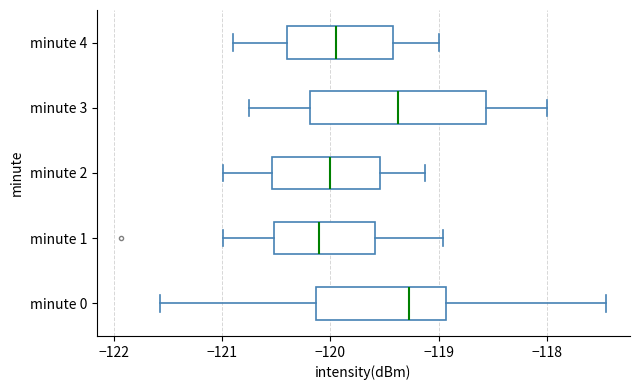

Reading bottom to top, read every box against the x-axis: the position of its median line, the range the box covers, and the ends of its whiskers. The values are not printed on the chart, so give them approximately, as read against the axis.

minute 0: median -119.3, box -120.1 to -118.9, whiskers -121.6 to -117.5
minute 1: median -120.1, box -120.5 to -119.6, whiskers -121.0 to -119.0
minute 2: median -120.0, box -120.5 to -119.5, whiskers -121.0 to -119.1
minute 3: median -119.4, box -120.2 to -118.6, whiskers -120.7 to -118.0
minute 4: median -119.9, box -120.4 to -119.4, whiskers -120.9 to -119.0